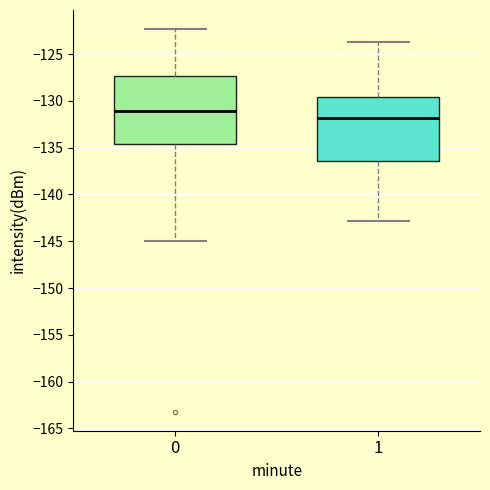

Where does the median line of the box at x = 0 sit on the y-axis? The values are not printed on the chart, so give them approximately, as read against the axis.

-131.0